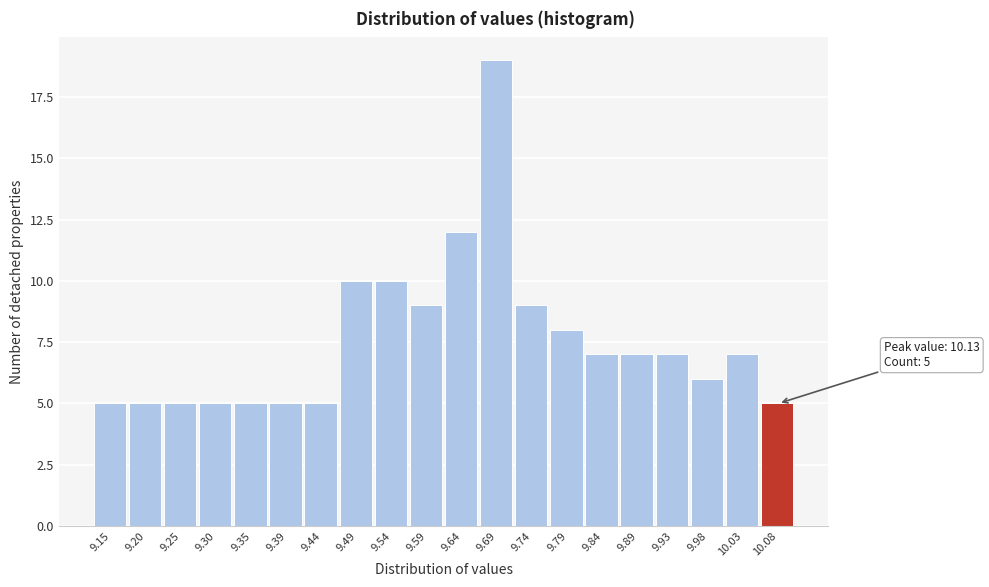

Reading left to right, what are all the values shown in this chart?

9.15=5	9.20=5	9.25=5	9.30=5	9.35=5	9.39=5	9.44=5	9.49=10	9.54=10	9.59=9	9.64=12	9.69=19	9.74=9	9.79=8	9.84=7	9.89=7	9.93=7	9.98=6	10.03=7	10.08=5